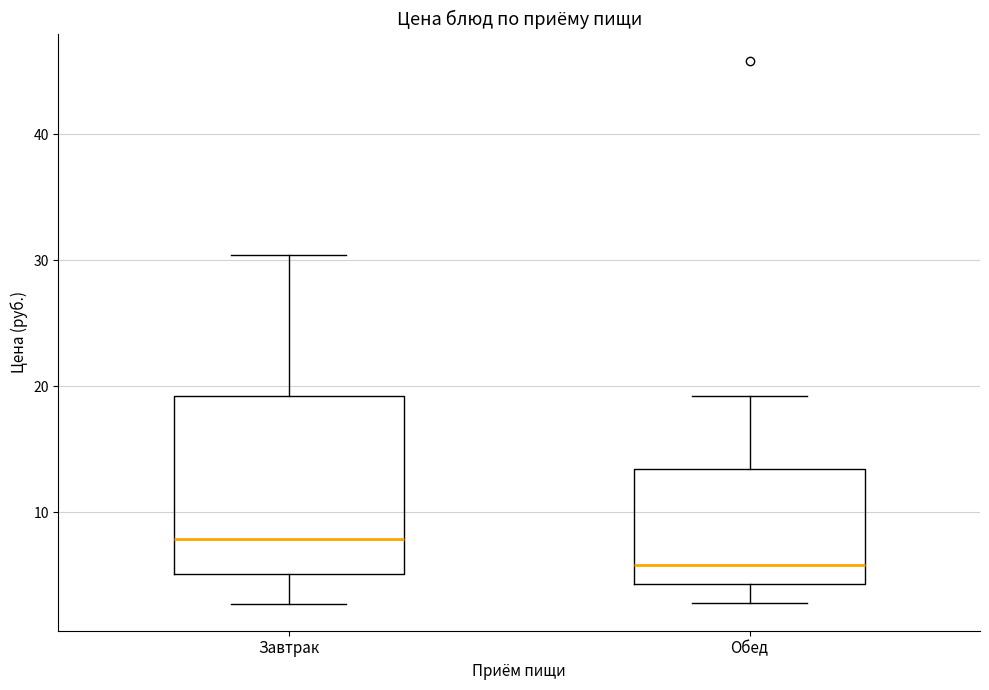

Which box's median line is the highest?

Завтрак